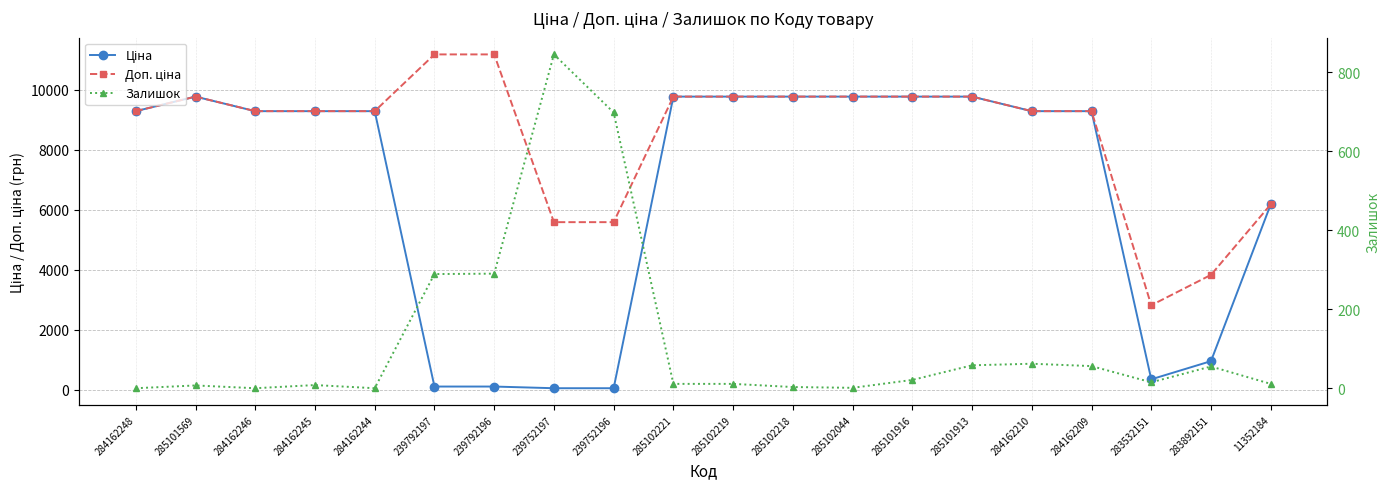

How many categories are shown in the chart?

20